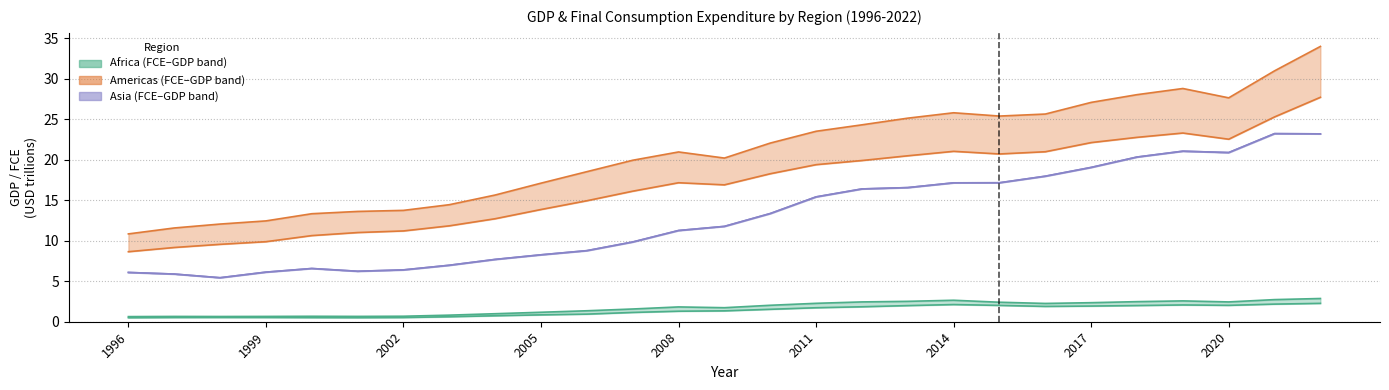

True or false: Africa GDP and Americas GDP intersect in this chart.

False